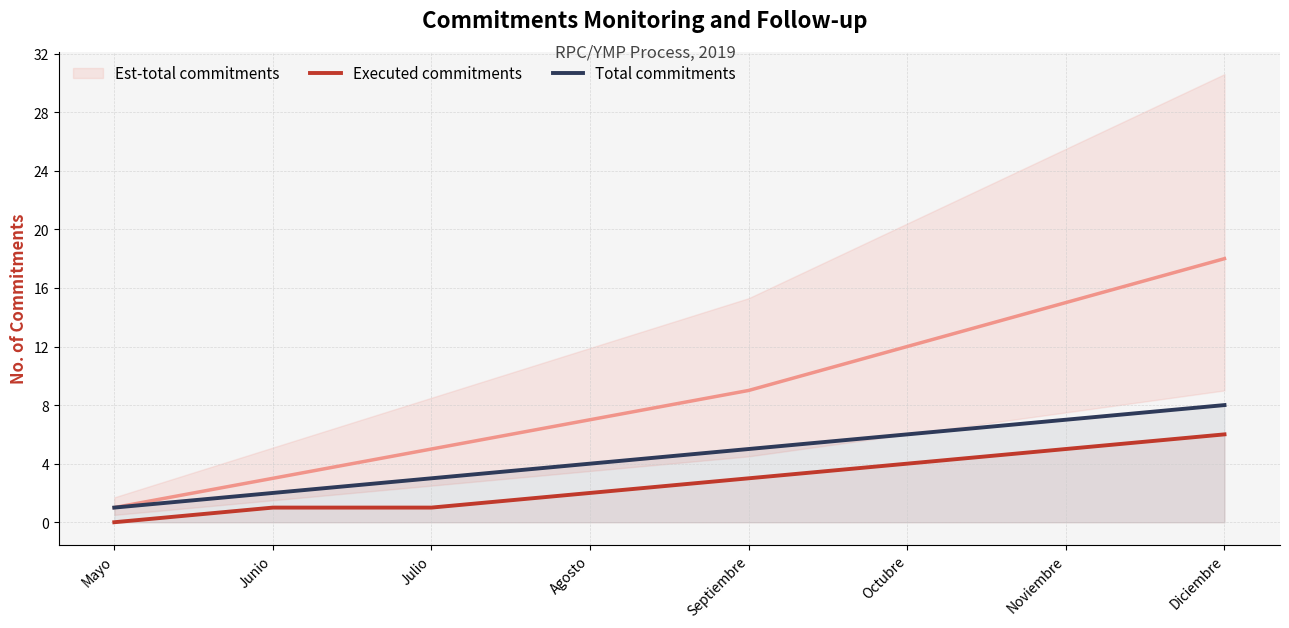

Is it true that Total commitments equals 3 at Diciembre?

False